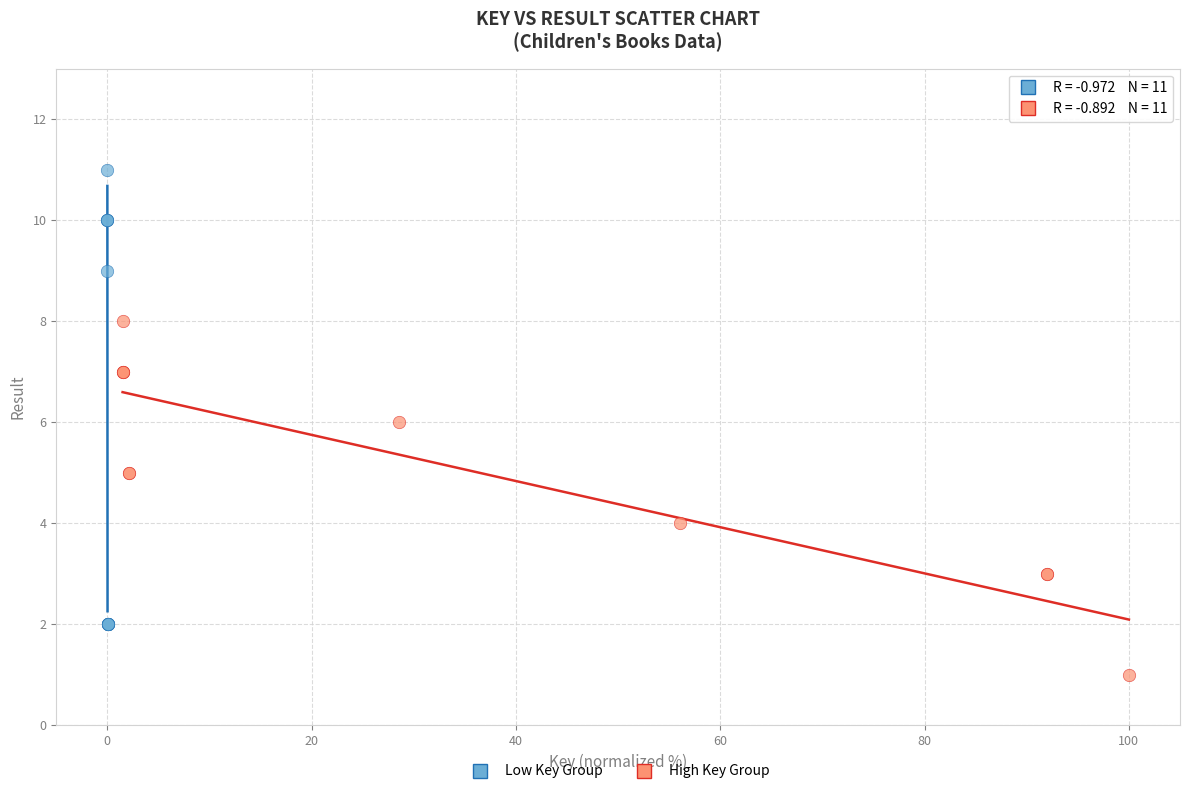

Which series contains the highest Y value?

Low Key Group